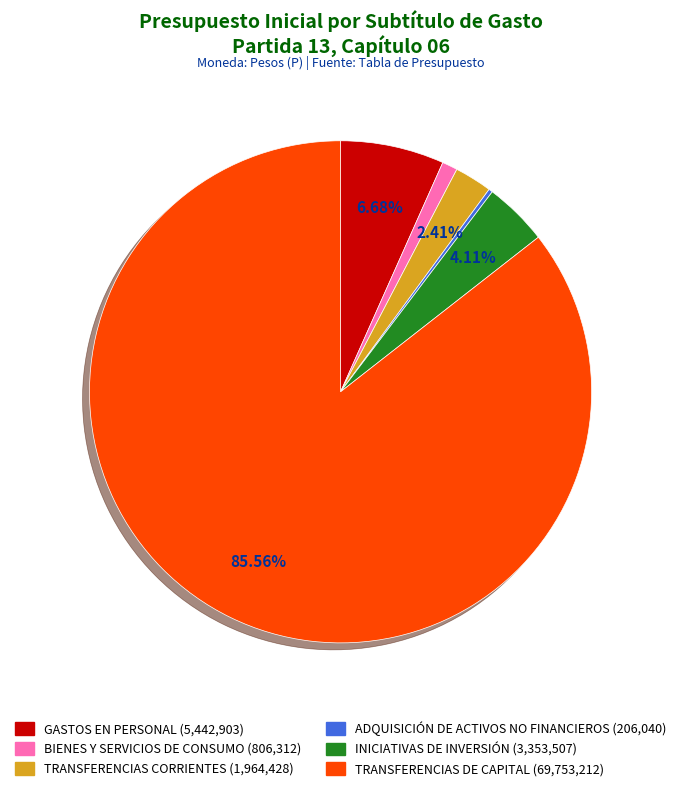

Between BIENES Y SERVICIOS DE CONSUMO and INICIATIVAS DE INVERSIÓN, which is larger?

INICIATIVAS DE INVERSIÓN